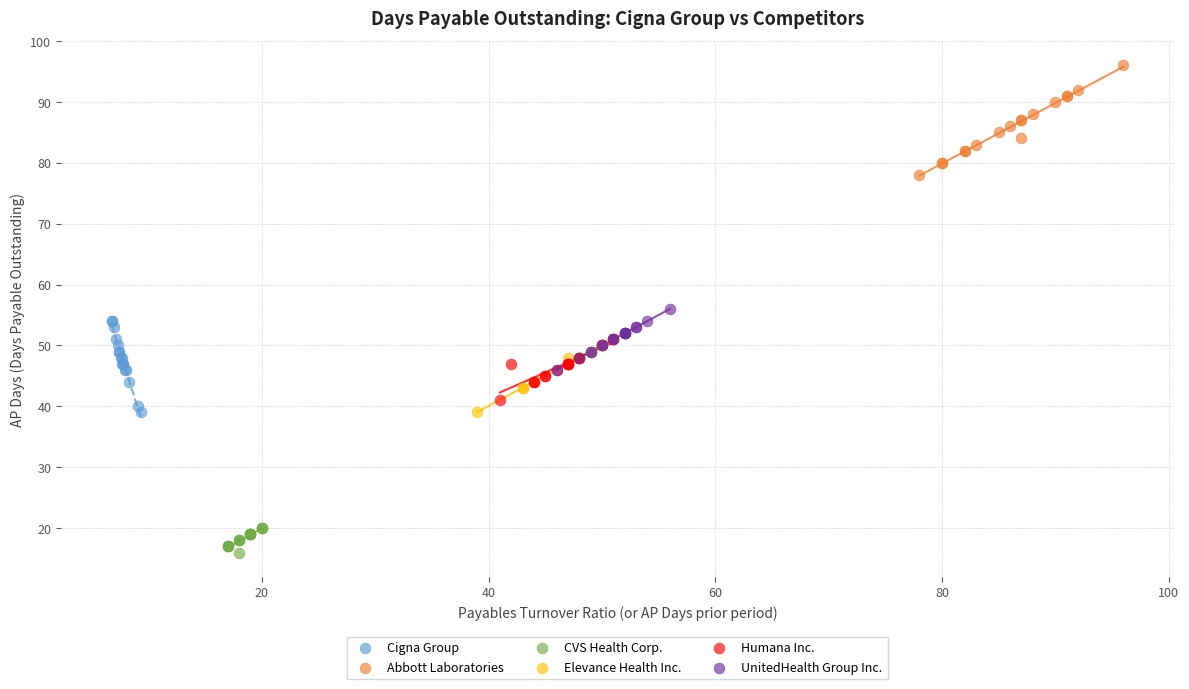

Which series reaches the maximum Y coordinate?

Abbott Laboratories